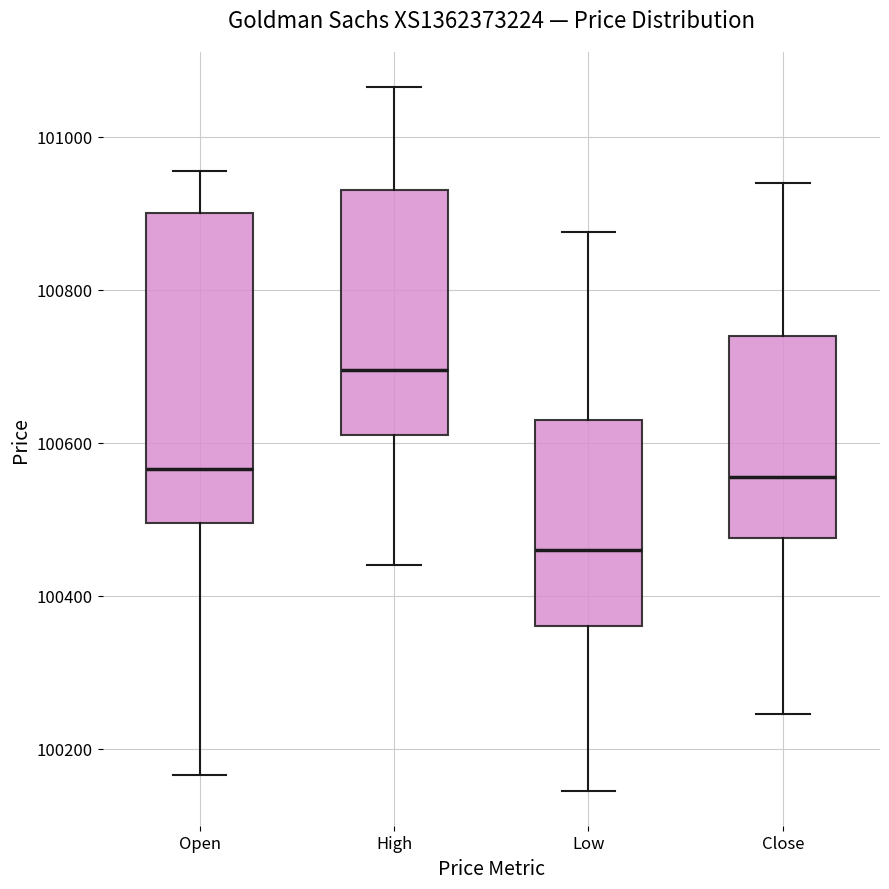

Reading left to right, transcribe this box plot: for each box, give where its median line is, the range the box spans, and where its two whiskers end, as read against the y-axis. The values are not printed on the chart, so give them approximately, as read against the axis.

Open: median 100560, box 100500 to 100900, whiskers 100160 to 100960
High: median 100700, box 100620 to 100940, whiskers 100440 to 101060
Low: median 100460, box 100360 to 100640, whiskers 100140 to 100880
Close: median 100560, box 100480 to 100740, whiskers 100240 to 100940